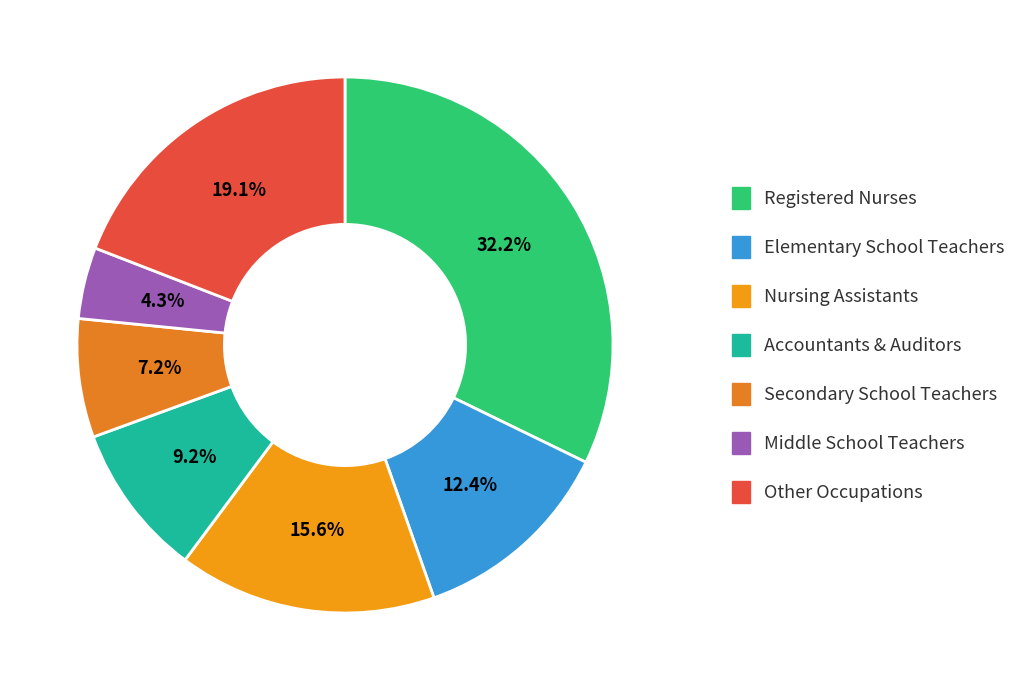

Is the sum of Elementary School Teachers and Accountants & Auditors greater than half?

No